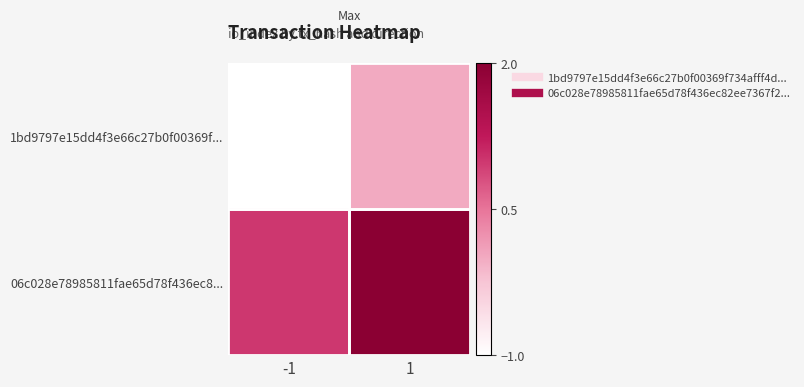

Which series has the largest total across all categories?

06c028e78985811fae65d78f436ec8...